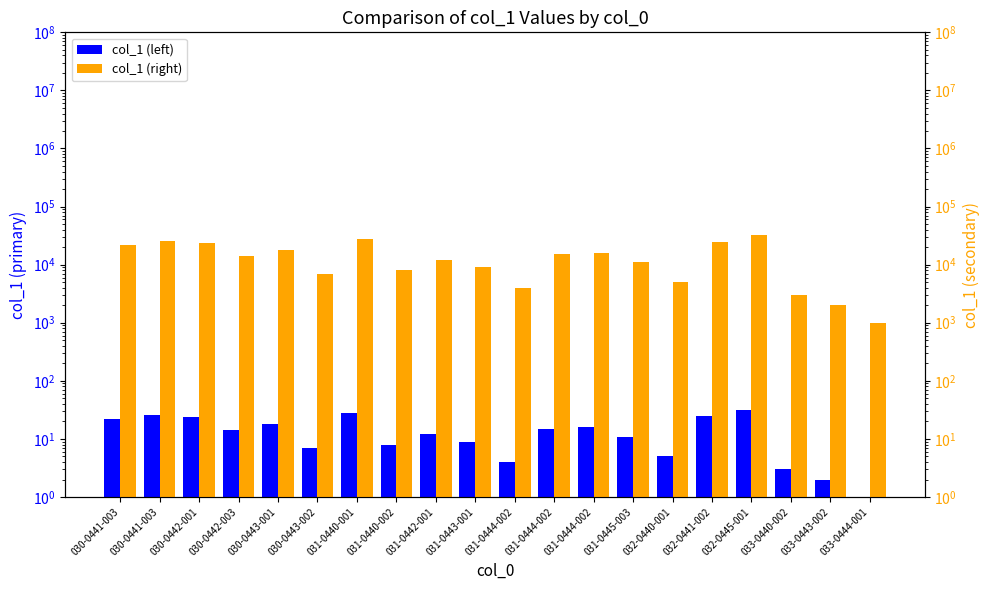

List the series in order of their overall mean, lowest first.

col_1 (left), col_1 (right)